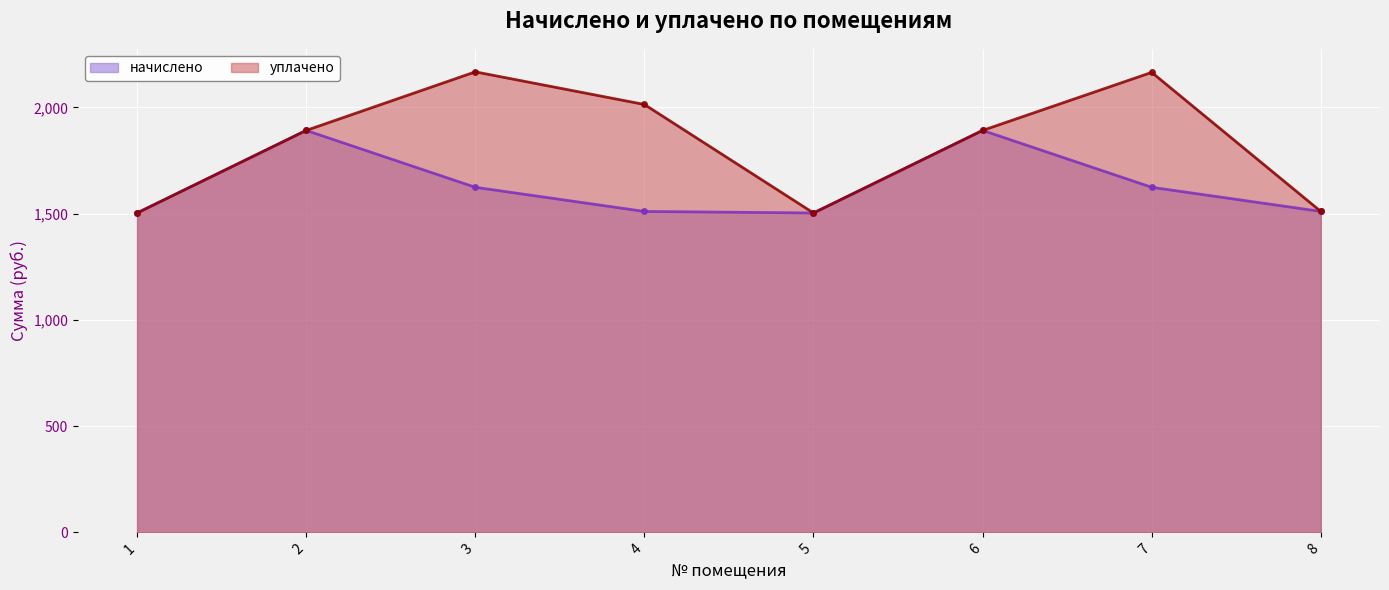

What is the value of the уплачено point at the 8th from the left?

1510.4